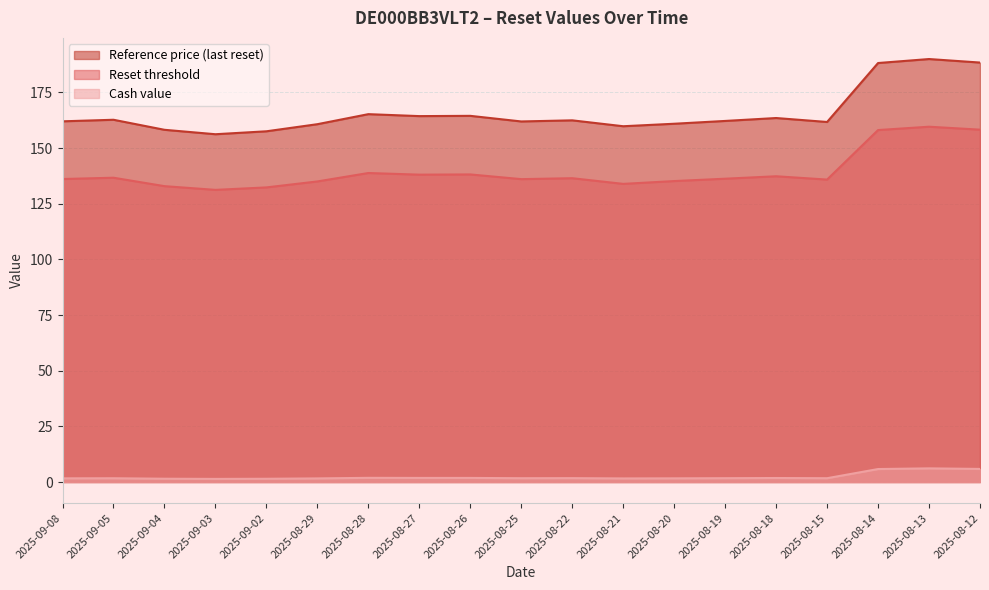

What is the difference between the Reference price (last reset) values at 2025-08-29 and 2025-08-12?

27.7